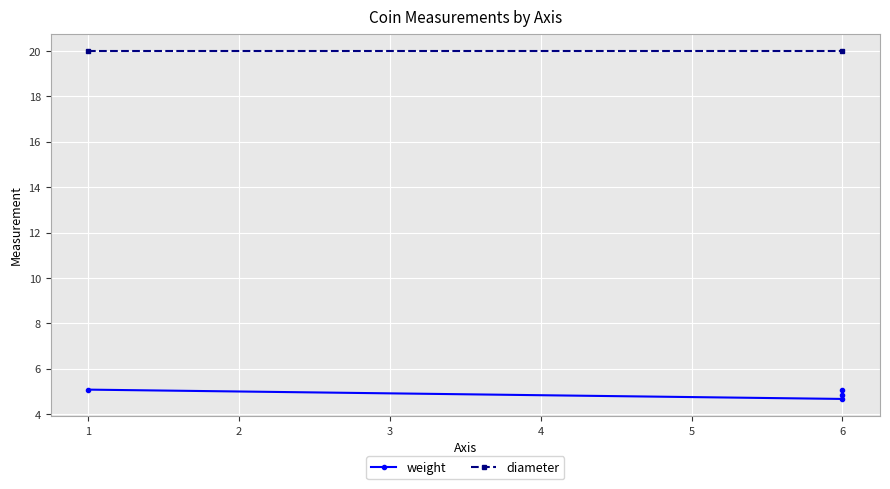

How many lines are shown in the chart?

2